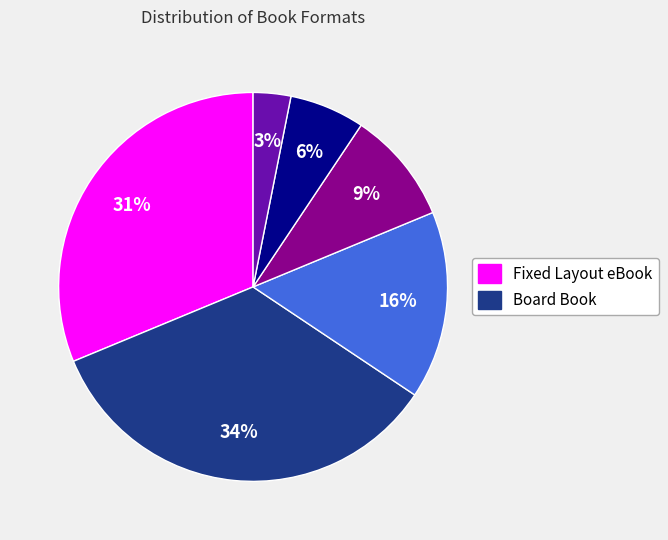

To the nearest percent, what is the average slice percentage?

17%